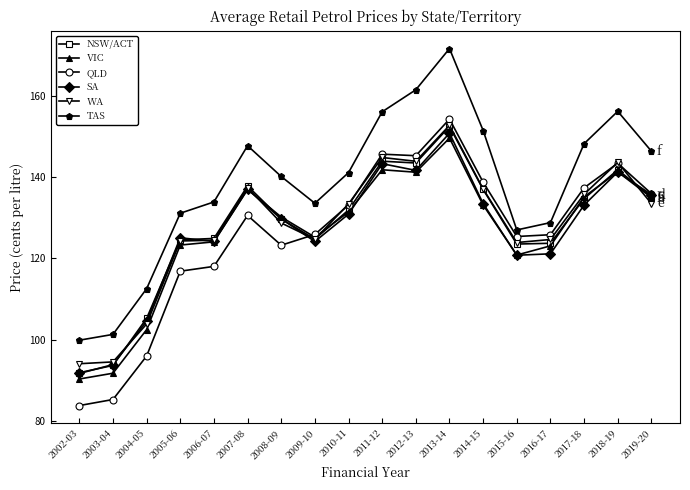

At which category does TAS reach its first local peak?

2007-08